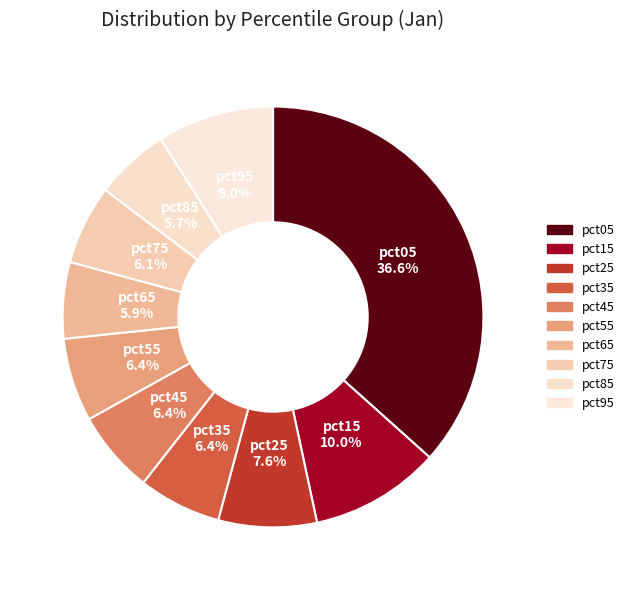

Is pct15 the majority of the pie?

No